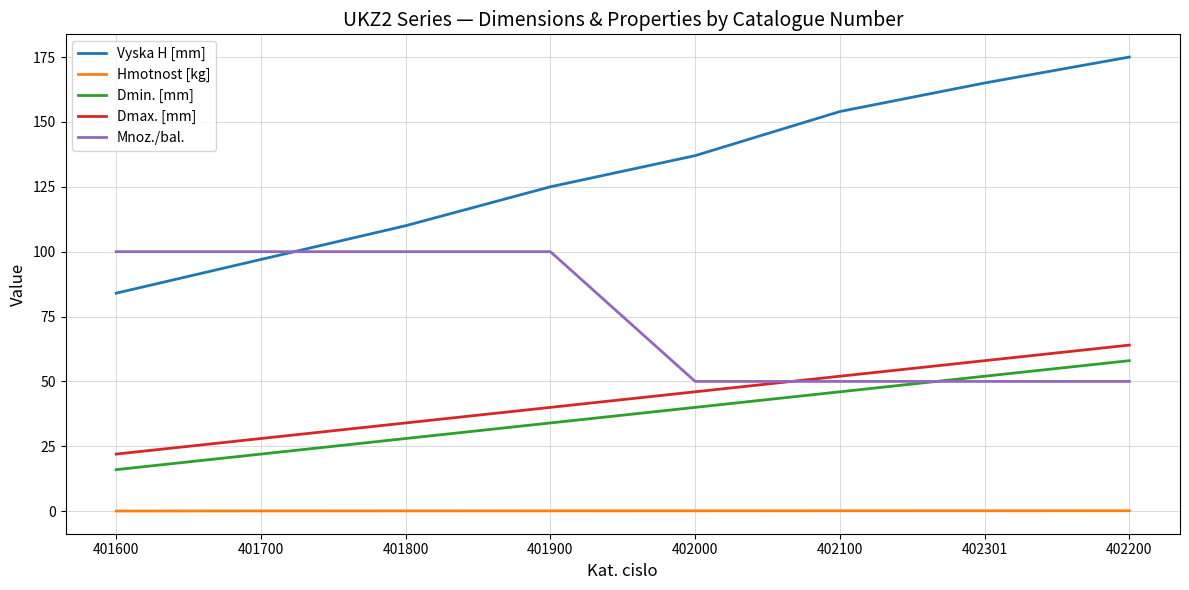

The Hmotnost [kg] series shows 0.1 at 401900. True or false?

True